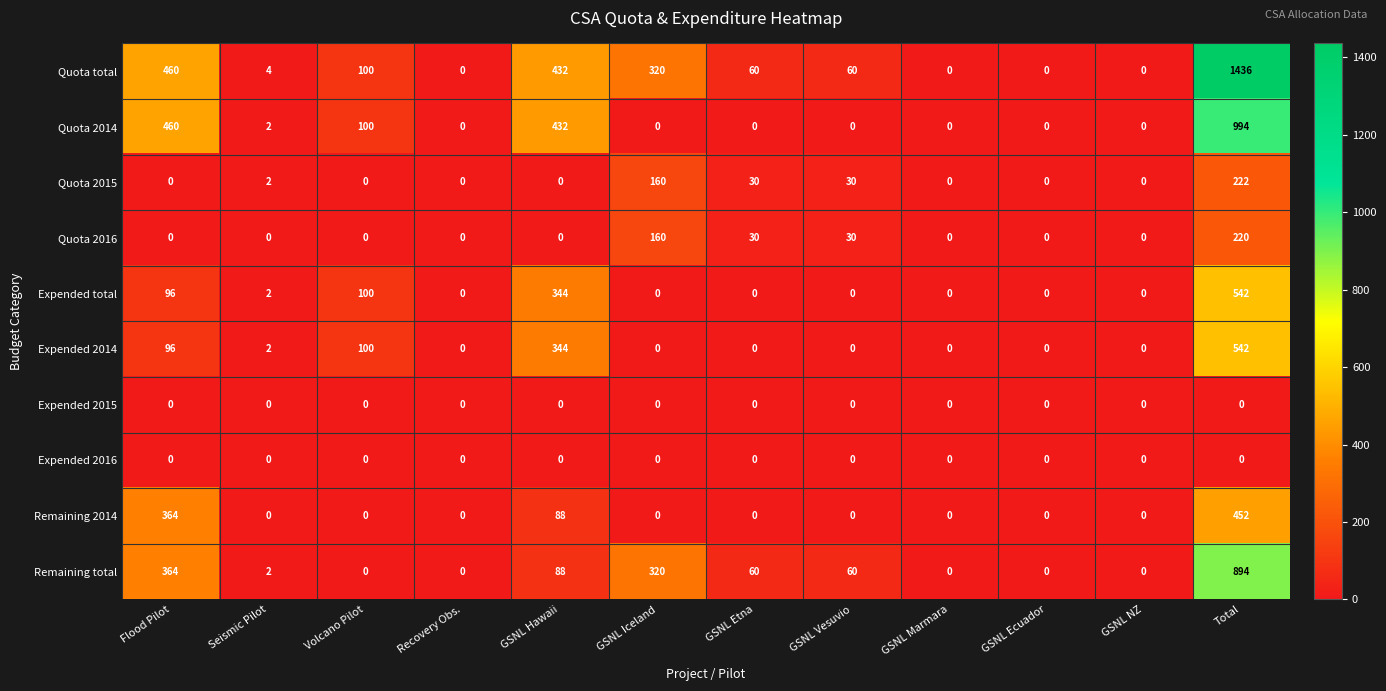

The value of Quota 2014 at Volcano Pilot is 100. True or false?

True